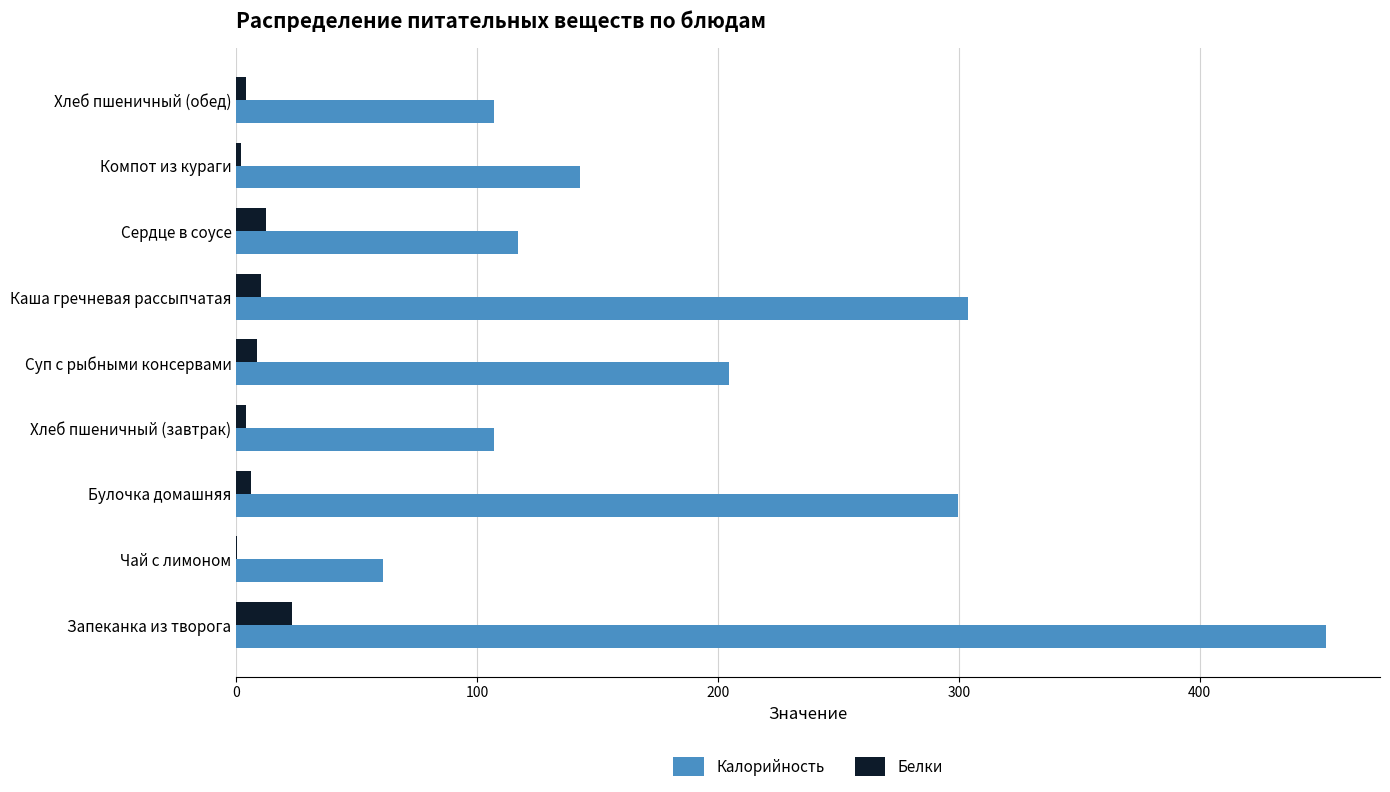

At which category is the sum across all series the highest?

Запеканка из творога